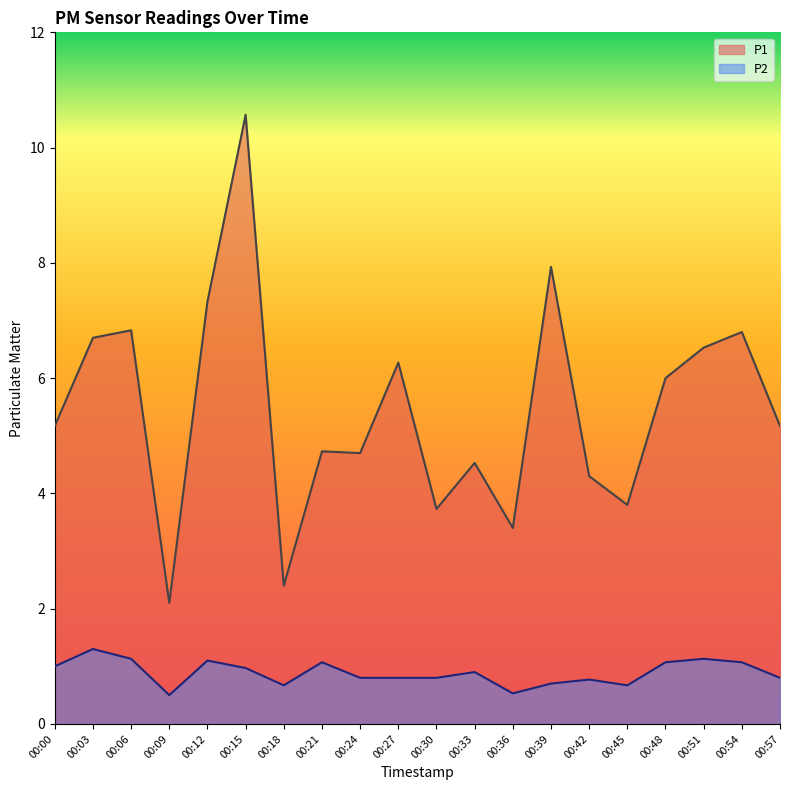

What is the minimum value shown in the chart?

0.5